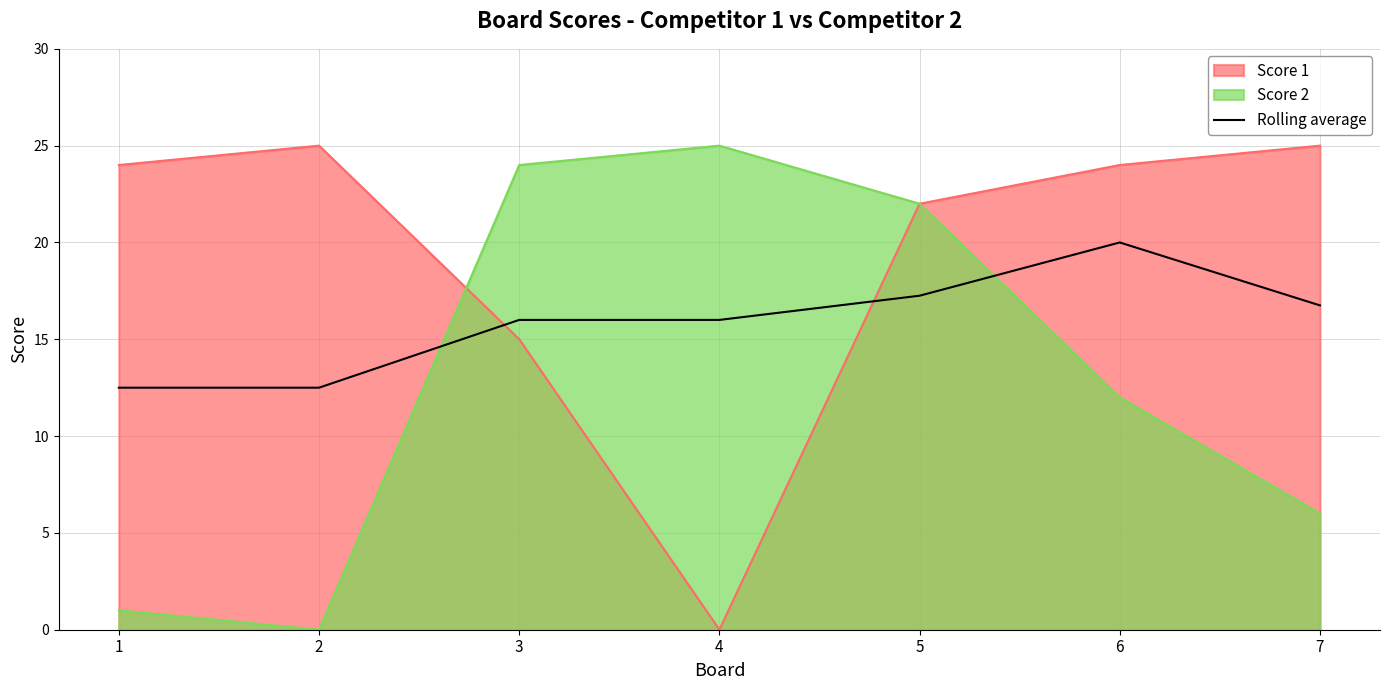

Does the chart display data point markers on the line(s)?

No